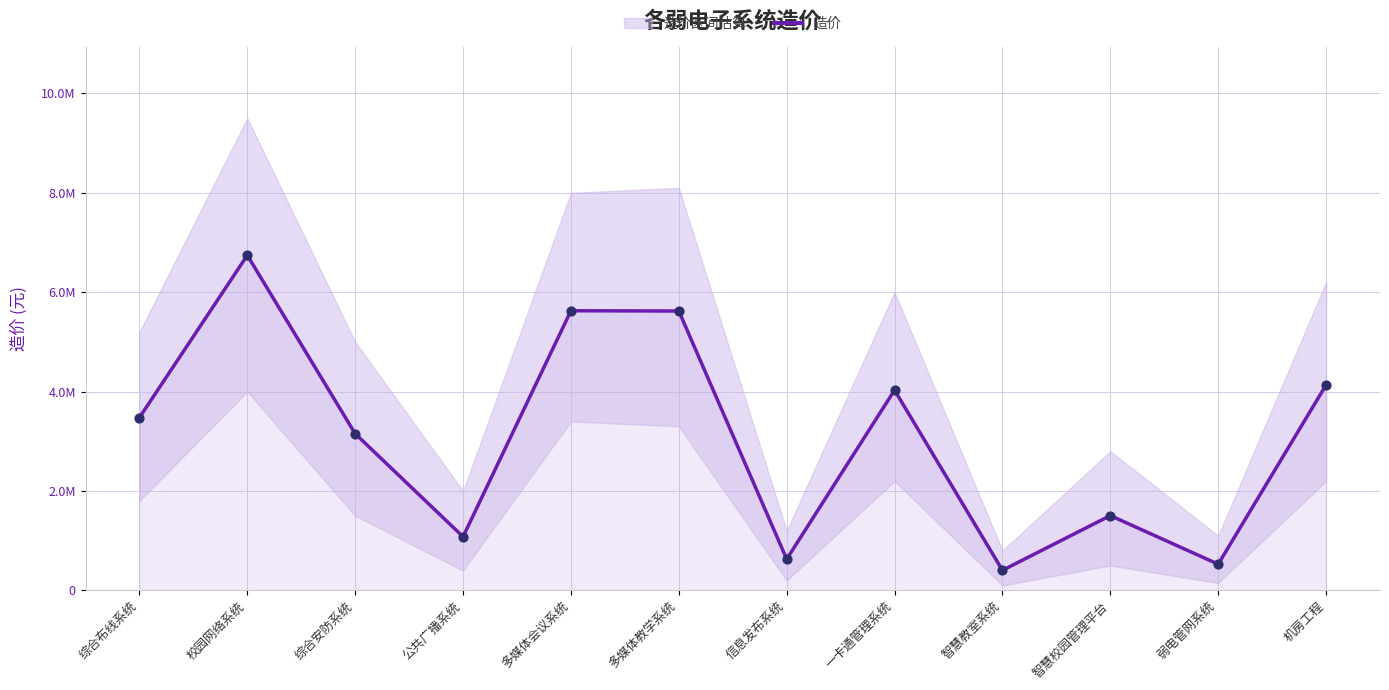

What is the change in value from 多媒体教学系统 to 机房工程?

-1488218.5